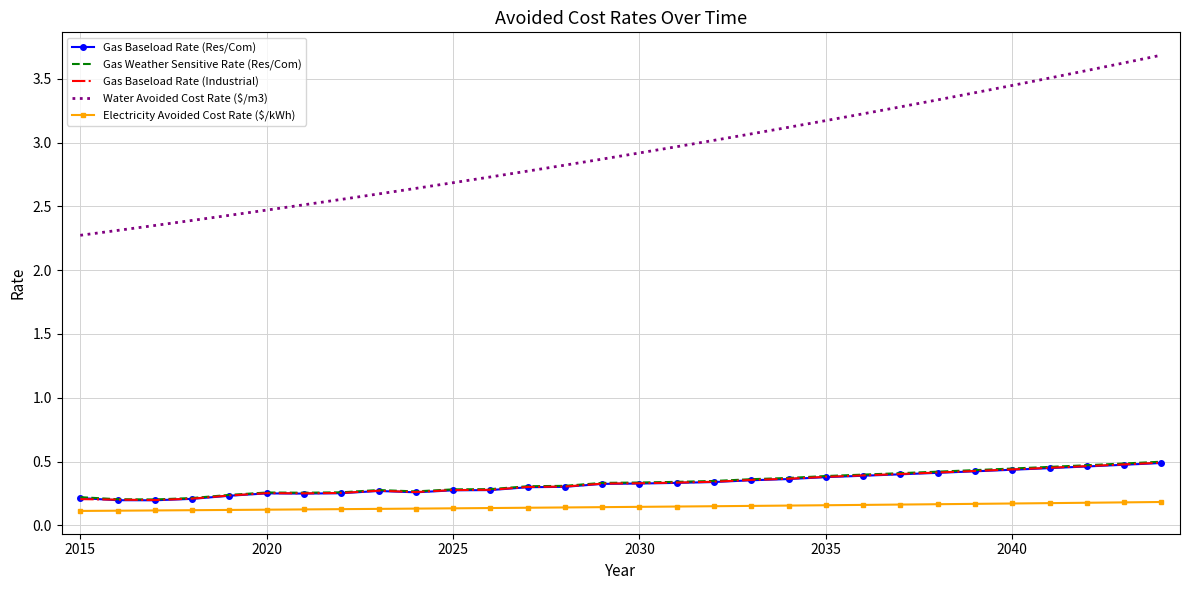

Which series has the largest total across all categories?

Water Avoided Cost Rate ($/m3)